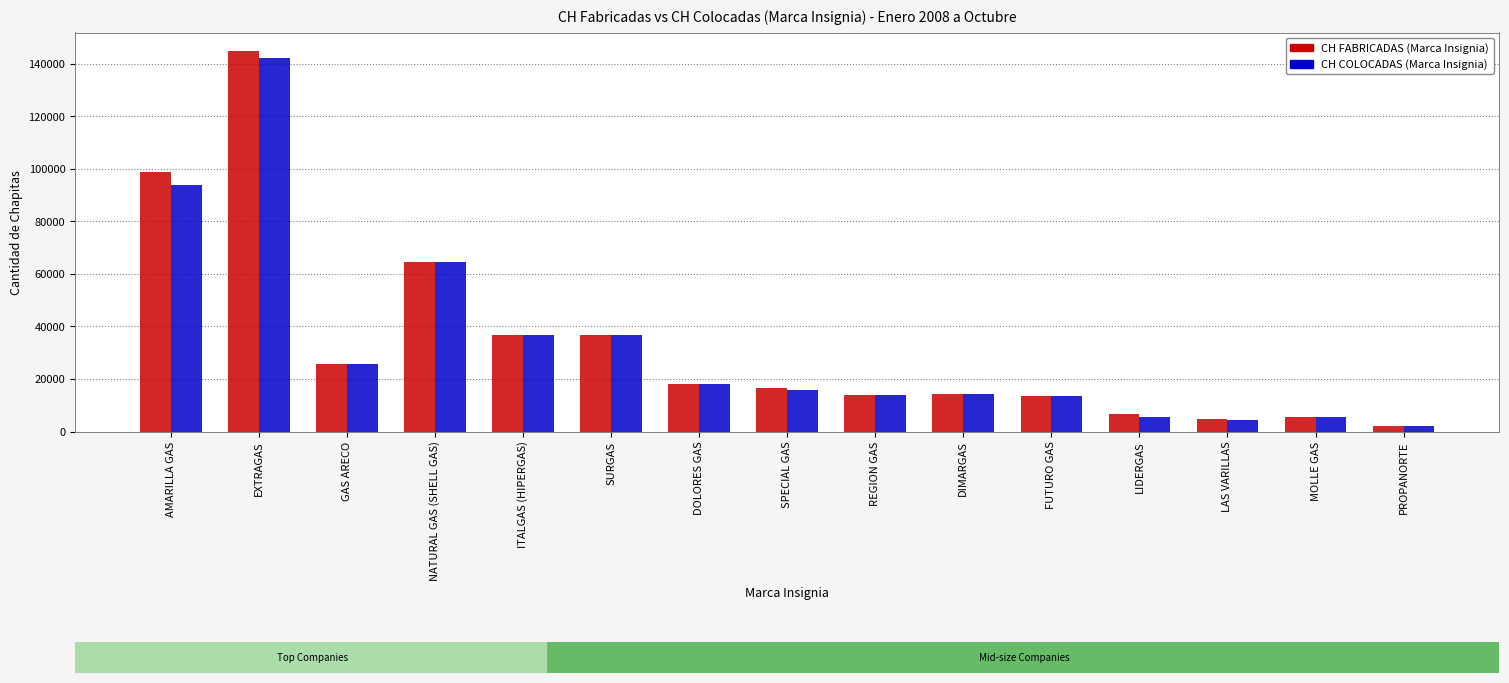

True or false: CH FABRICADAS (Marca Insignia) has a value of 5360 at MOLLE GAS.

True